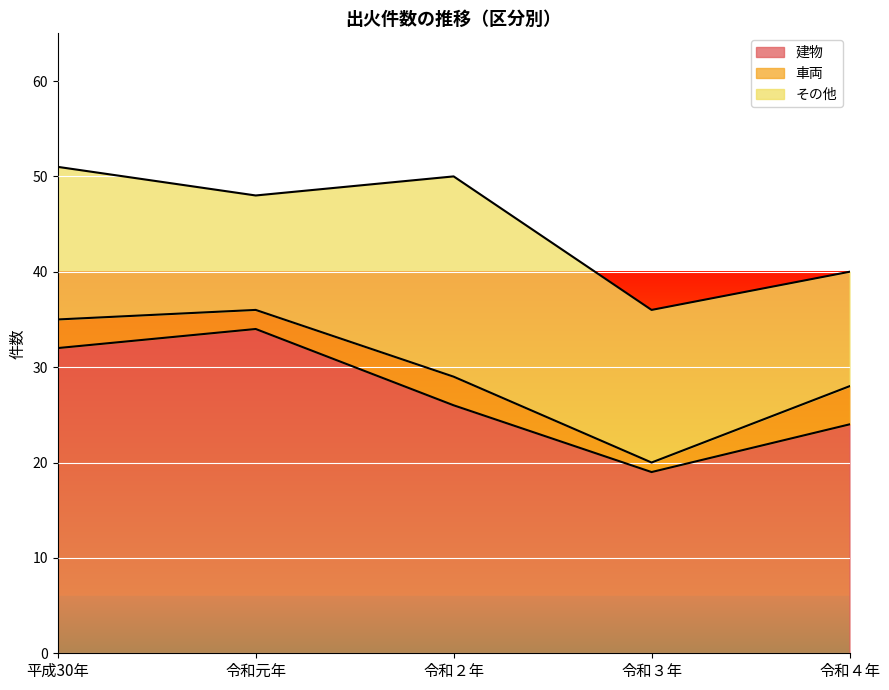

Rank the series by their average value, from highest to lowest.

建物, その他, 車両